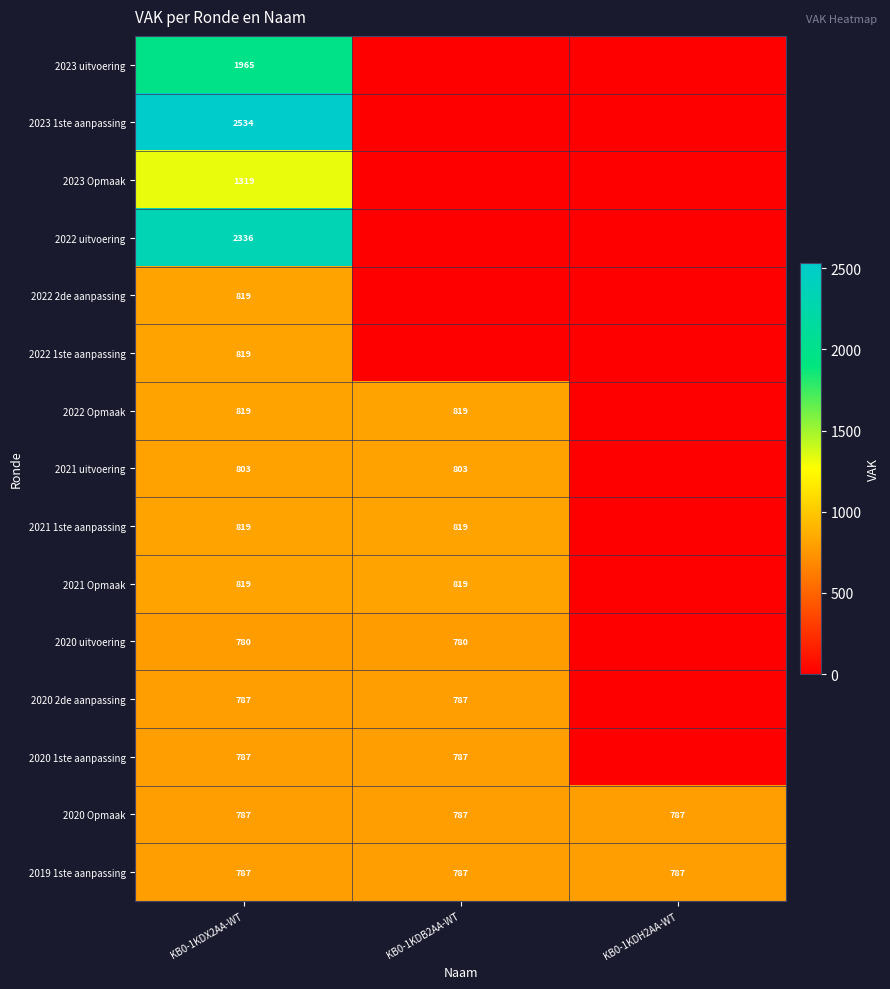

What is the total value across all series at KB0-1KDX2AA-WT?

16980